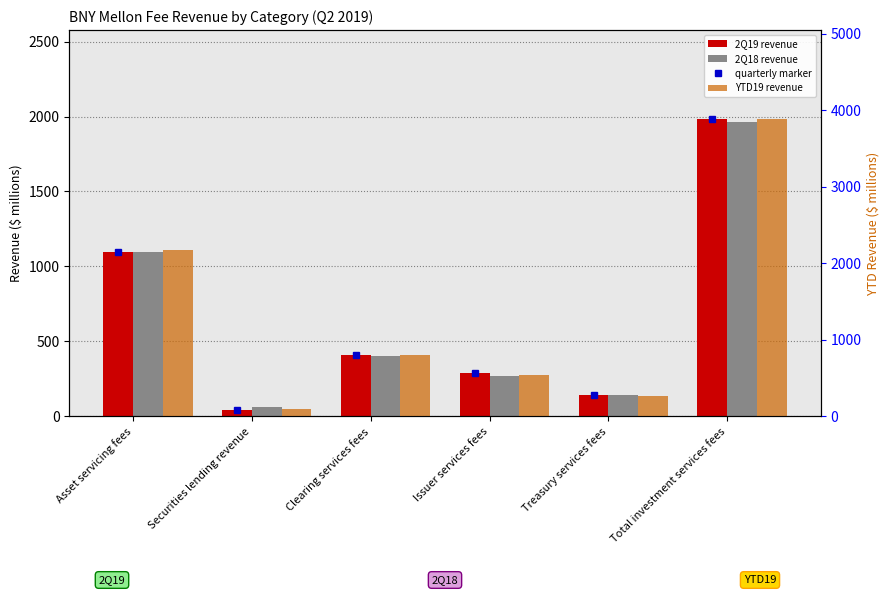

What is the sum of all 2Q18 values?

3928